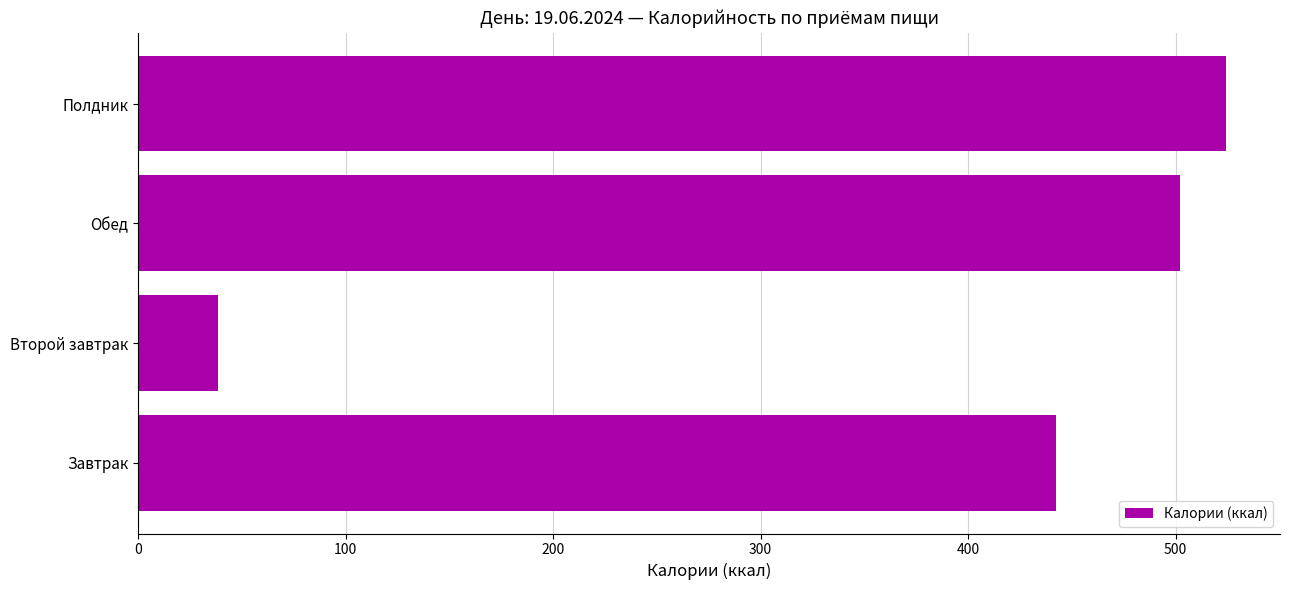

What is the maximum value shown in the chart?

524.1